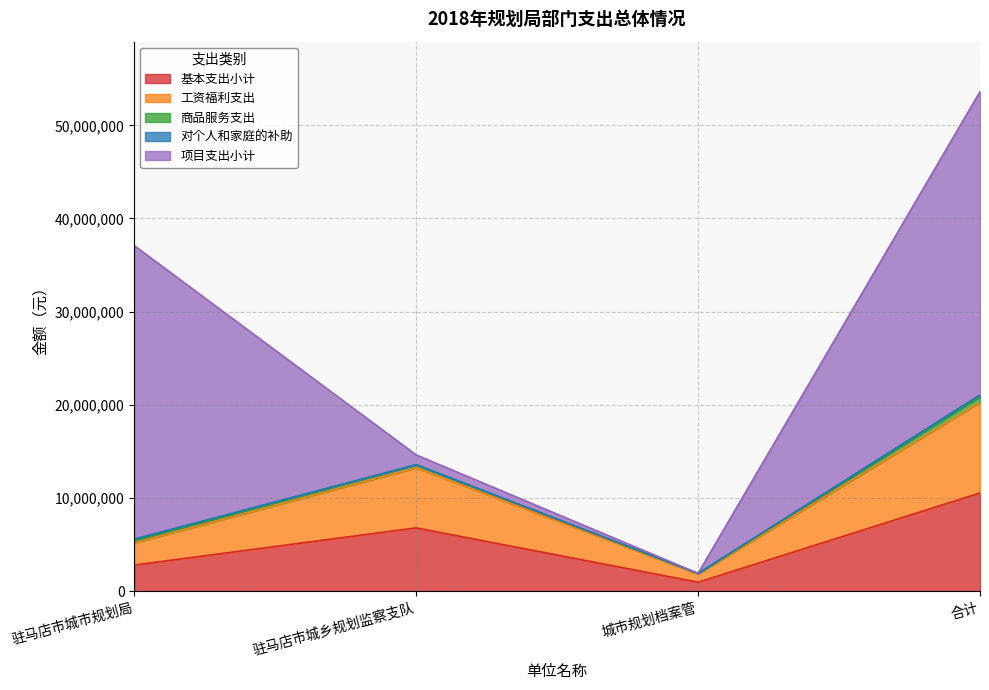

Is it true that 工资福利支出 equals 6453011 at 驻马店市城乡规划监察支队?

True